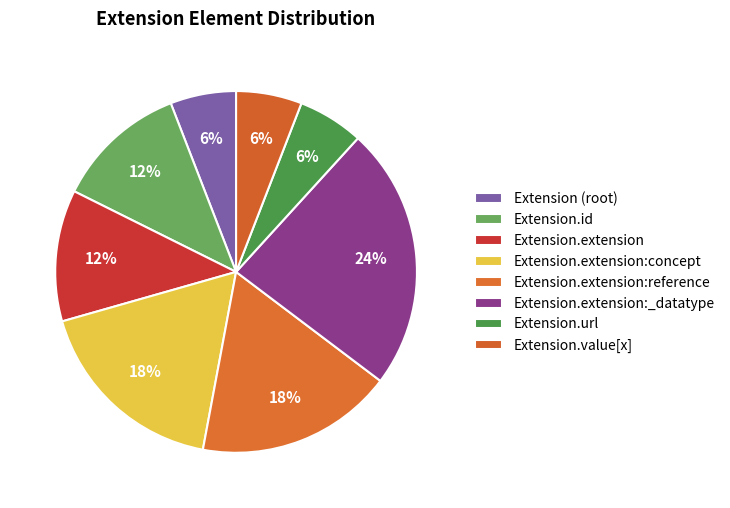

Does any single category account for the majority?

No